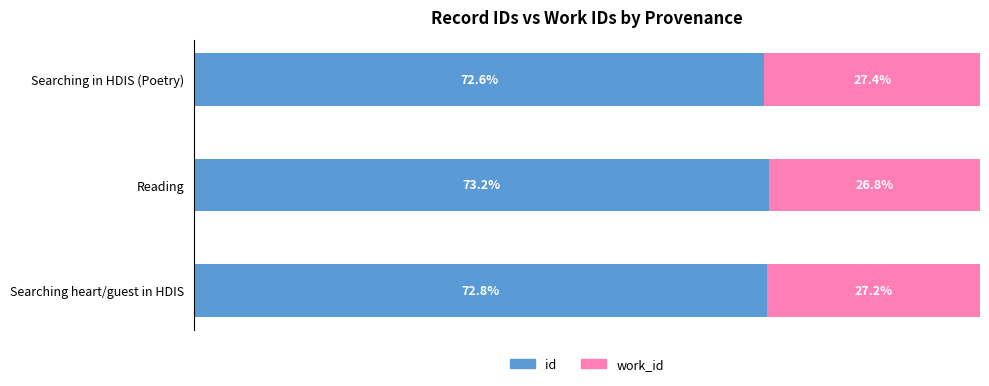

At which label does id reach its peak?

Reading